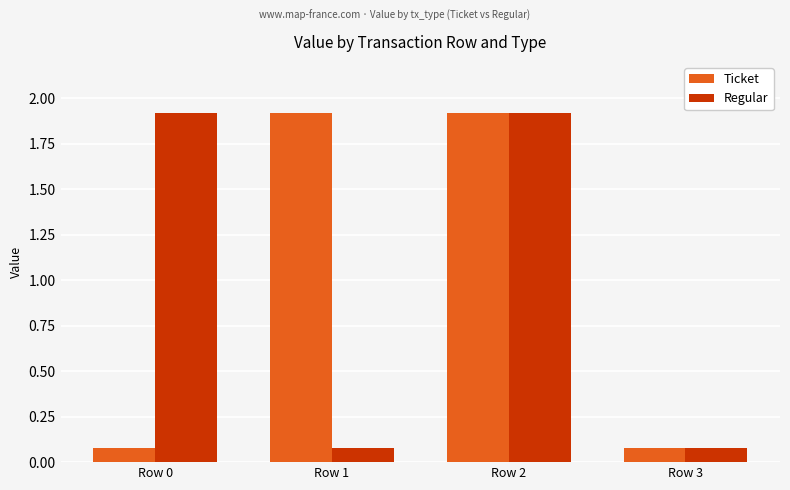

The value of Regular at Row 0 is 1.9. True or false?

True